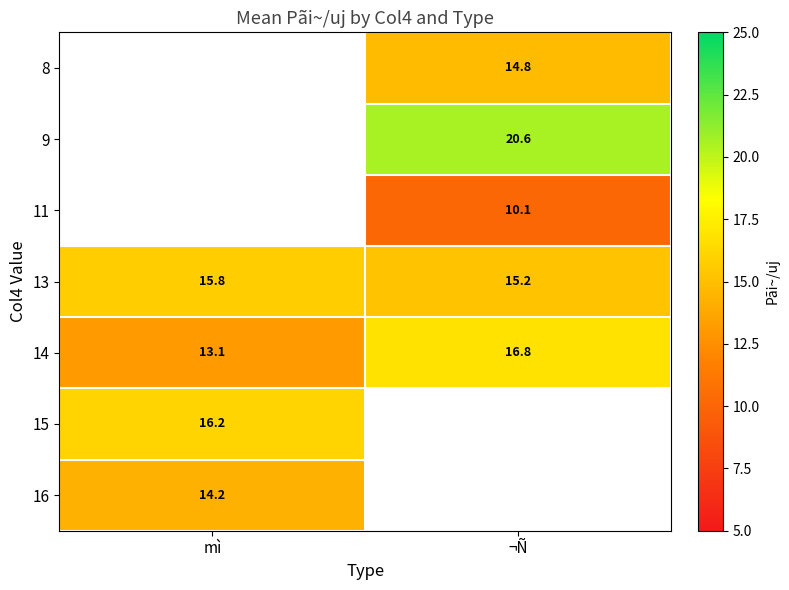

What is the minimum value for 14?

13.1